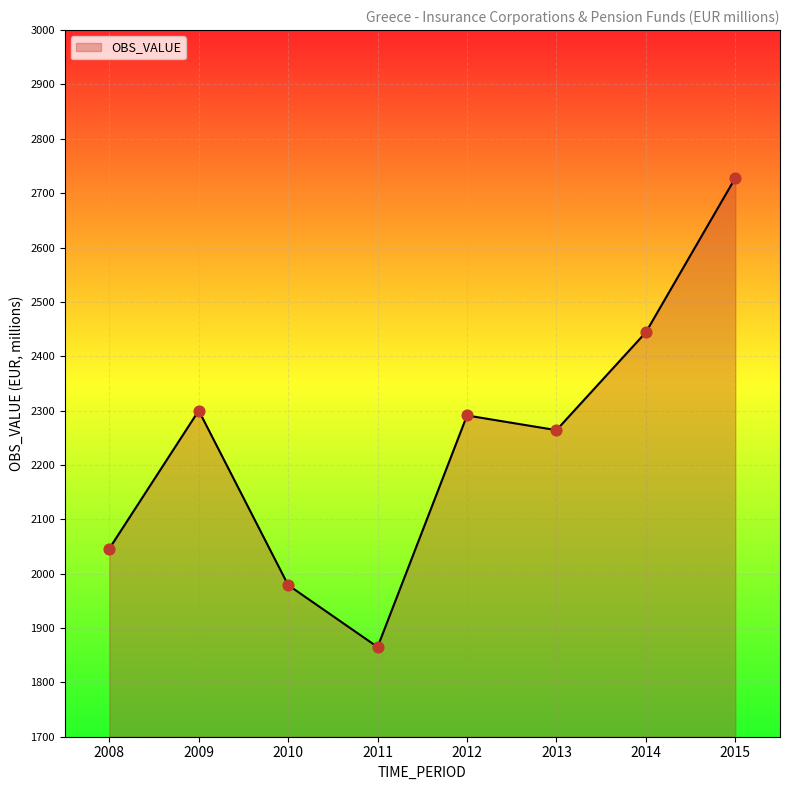

Approximately how many times larger is the value at 2012 compared to 2008?

1.1